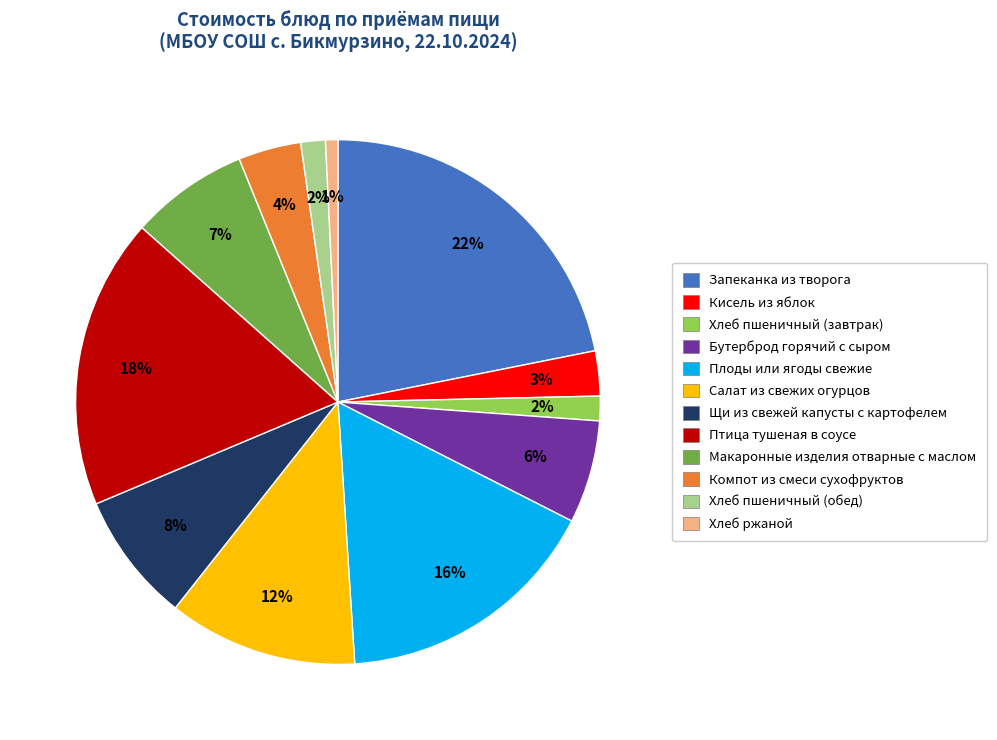

Is it true that Птица тушеная в соусе is 18% of the pie?

True